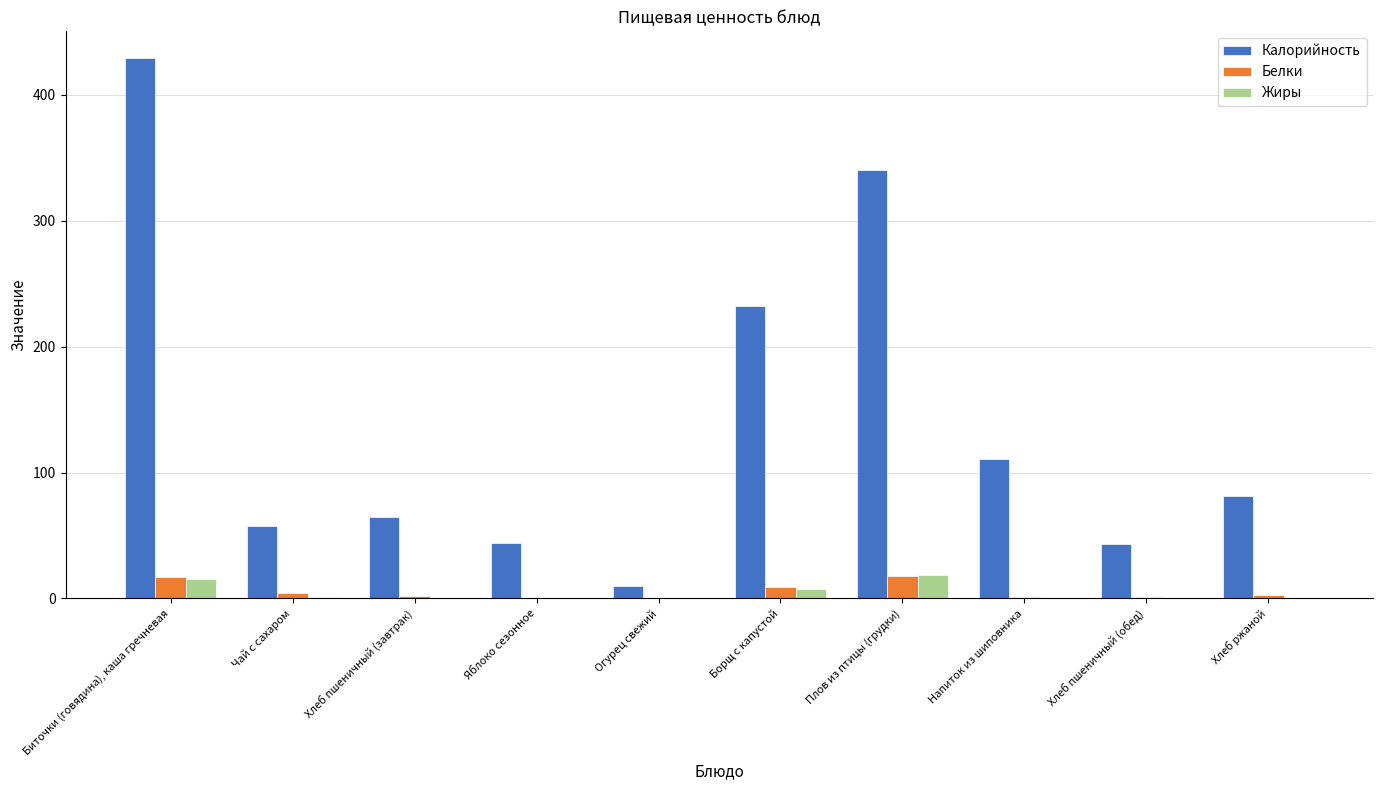

What are all the series names shown in the legend?

Калорийность, Белки, Жиры